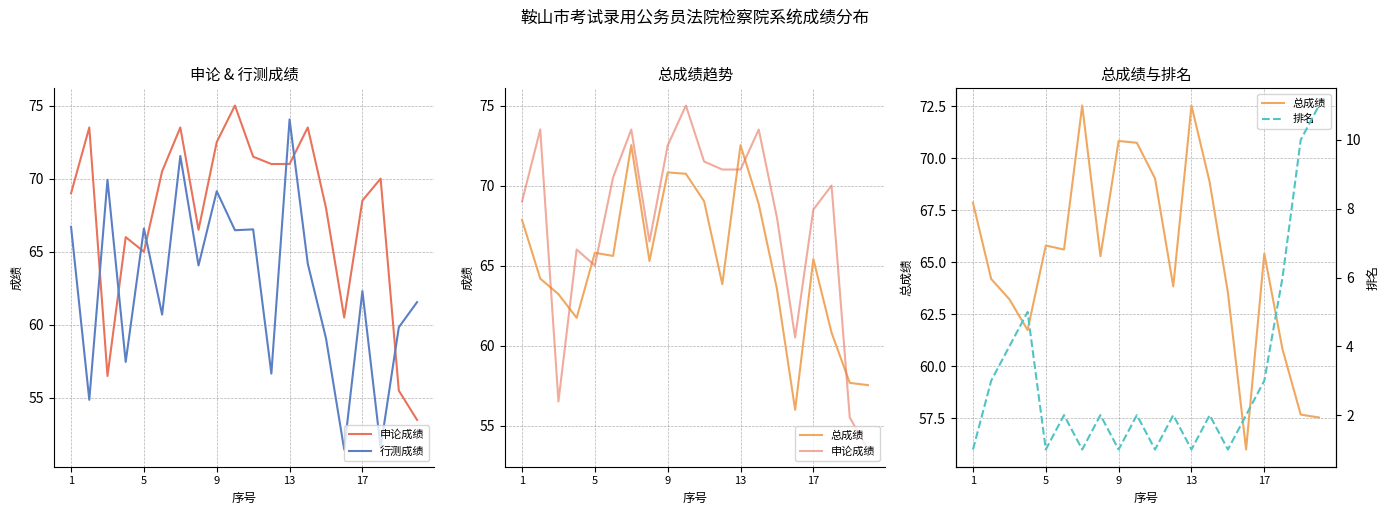

How many lines are shown in the chart?

4